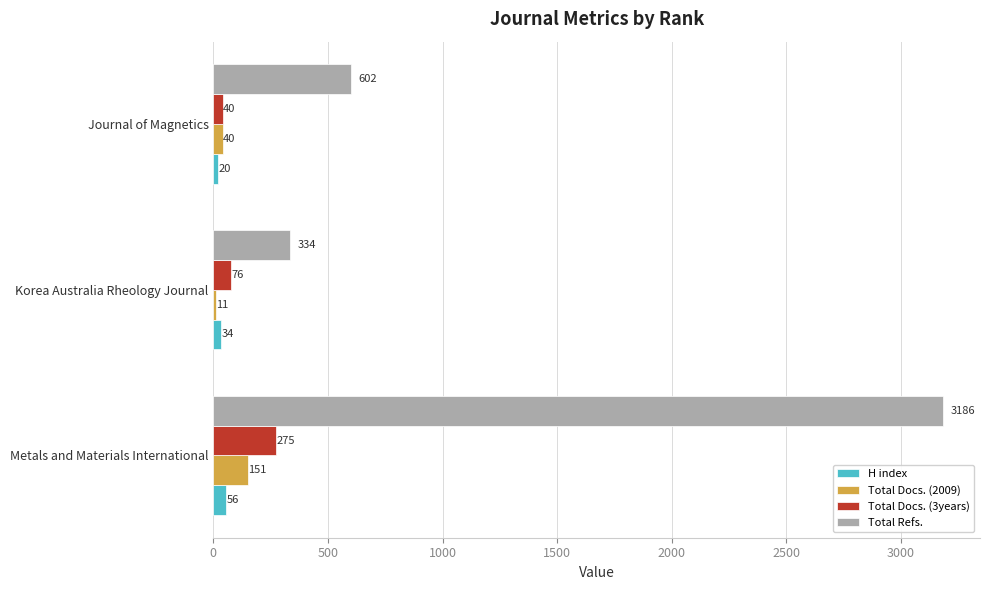

Where is H index nearest to the value 38?

Korea Australia Rheology Journal